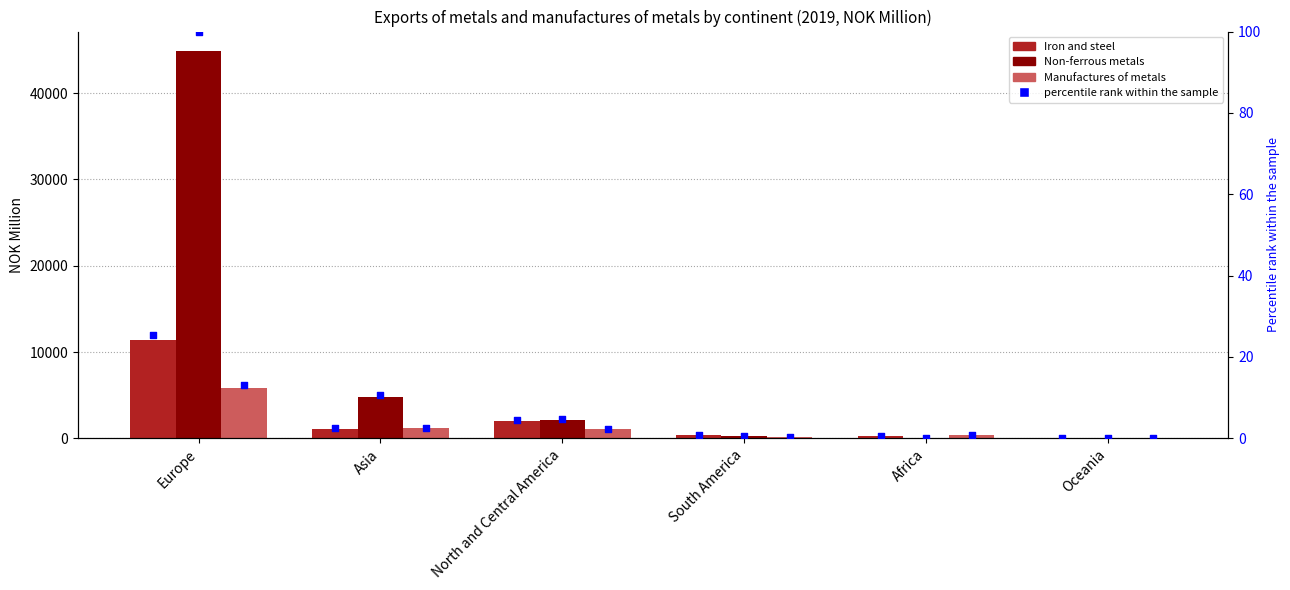

Which series has the widest spread of Y values?

Non-ferrous metals